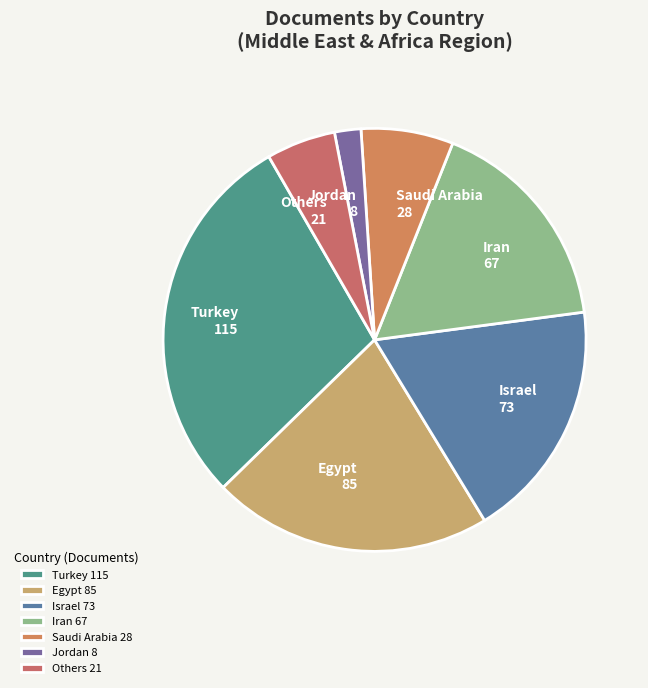

Rank the categories by value from lowest to highest.

Jordan 8, Others 21, Saudi Arabia 28, Iran 67, Israel 73, Egypt 85, Turkey 115